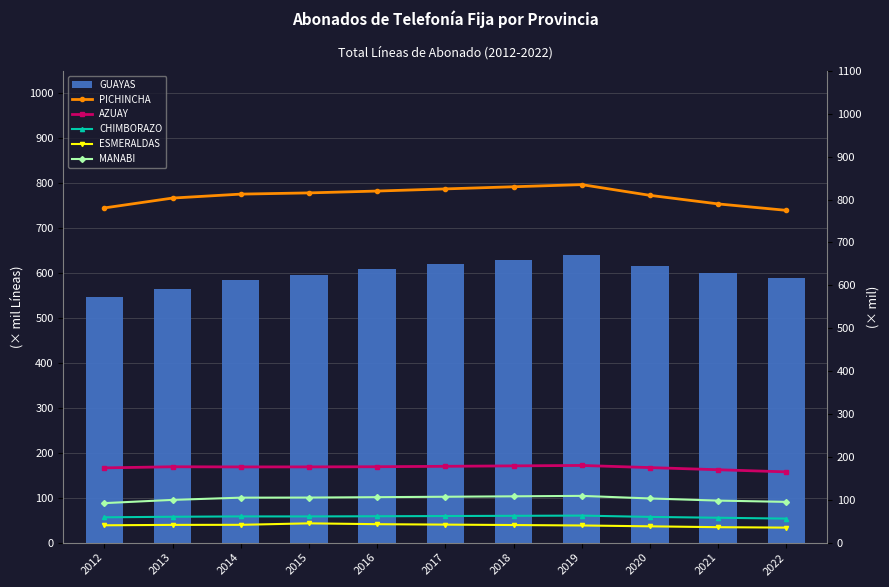

What are all the series names shown in the legend?

GUAYAS, PICHINCHA, AZUAY, CHIMBORAZO, ESMERALDAS, MANABI